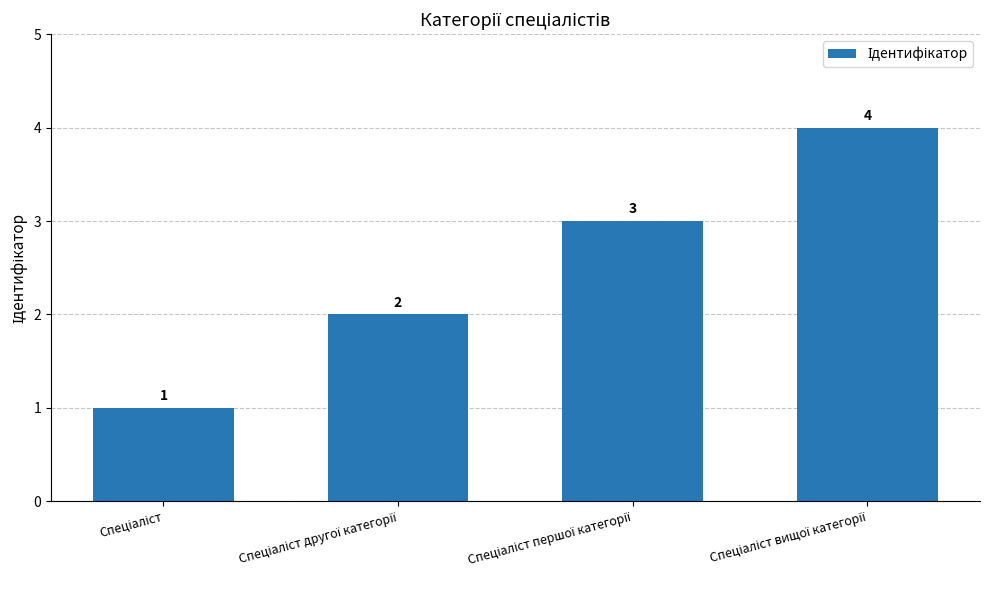

What is the minimum value shown in the chart?

1